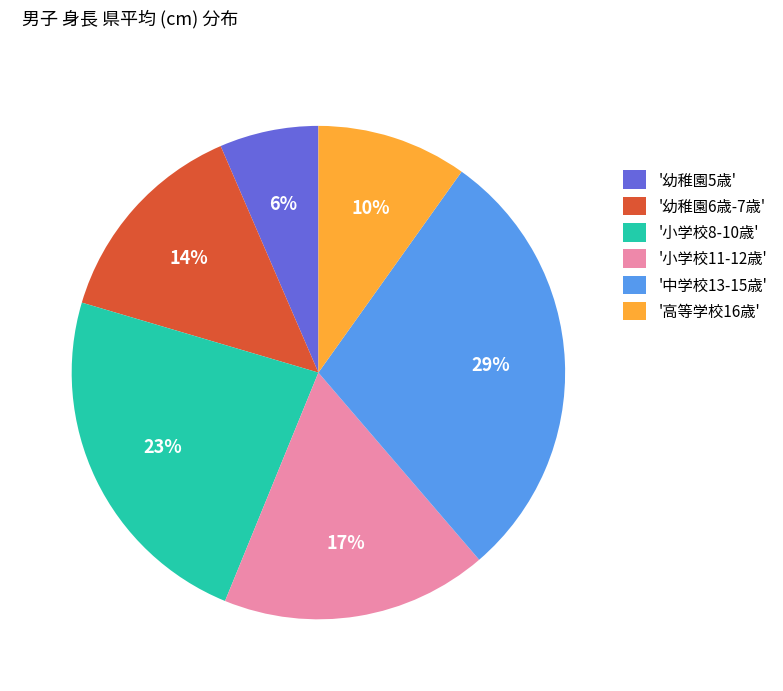

Do '中学校13-15歳' and '高等学校16歳' together represent more than half of the pie?

No